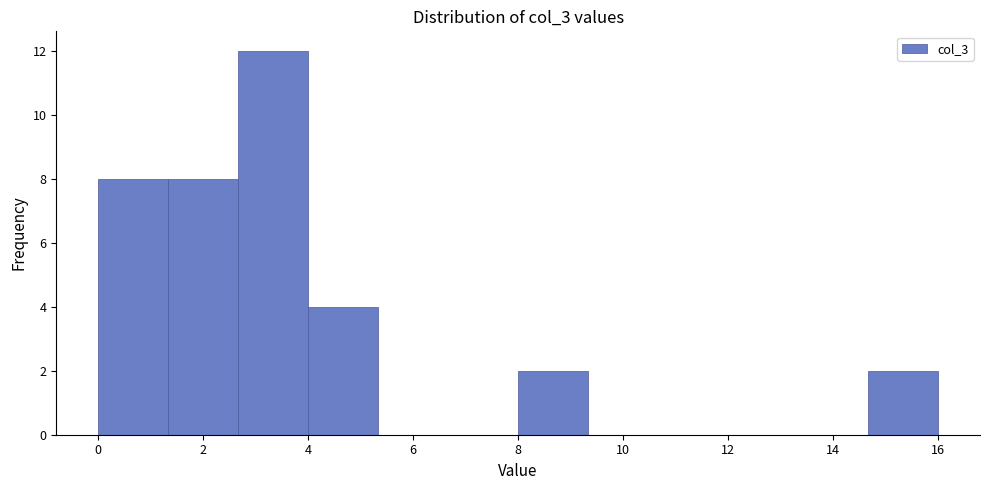

Reading left to right, transcribe this chart: for each bar, give the range it covers on the x-axis and its height. Neither the bar edges nor the heights are printed on the chart, so give them approximately, as read against the axes.

0.0 to 1.4: 8
1.4 to 2.6: 8
2.6 to 4.0: 12
4.0 to 5.4: 4
5.4 to 6.6: 0
6.6 to 8.0: 0
8.0 to 9.4: 2
9.4 to 10.6: 0
10.6 to 12.0: 0
12.0 to 13.4: 0
13.4 to 14.6: 0
14.6 to 16.0: 2